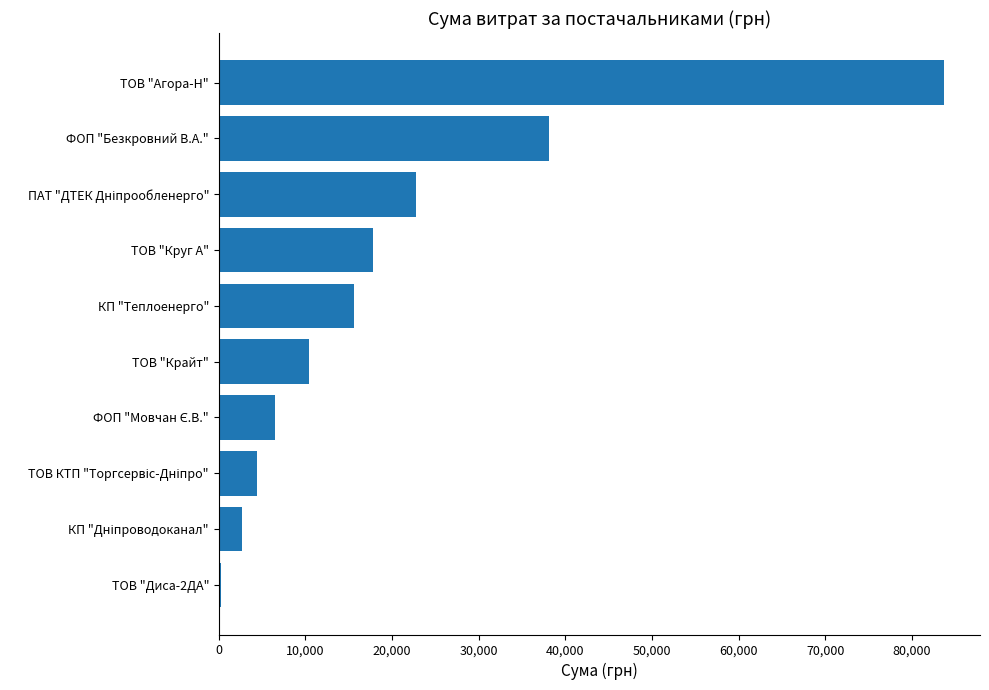

How many data points are less than 15570?

5